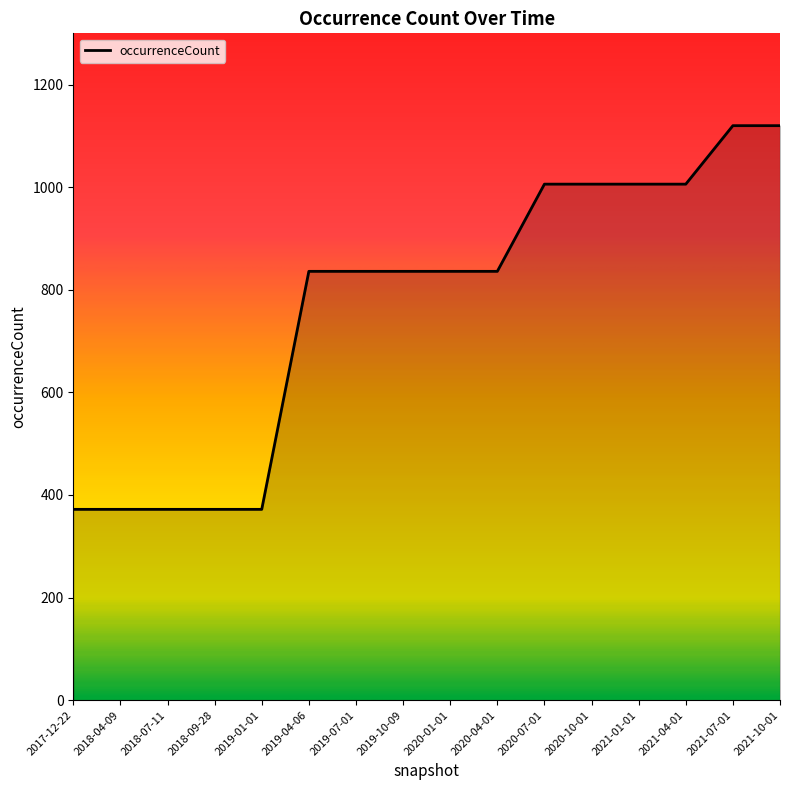

How many categories are shown in the chart?

16